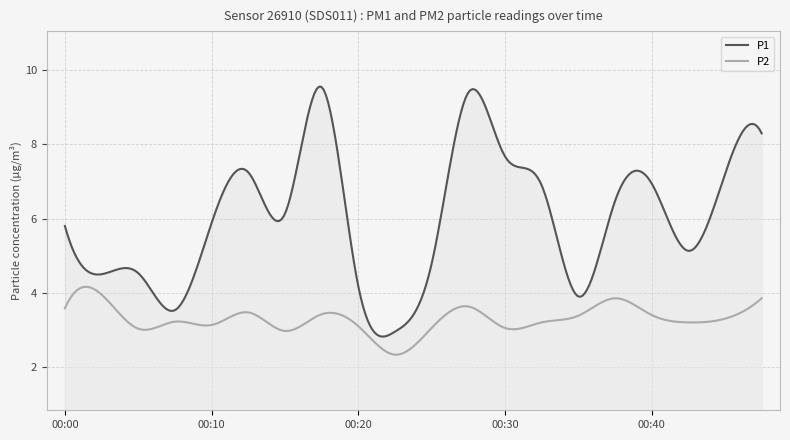

What is the minimum value shown in the chart?

2.3